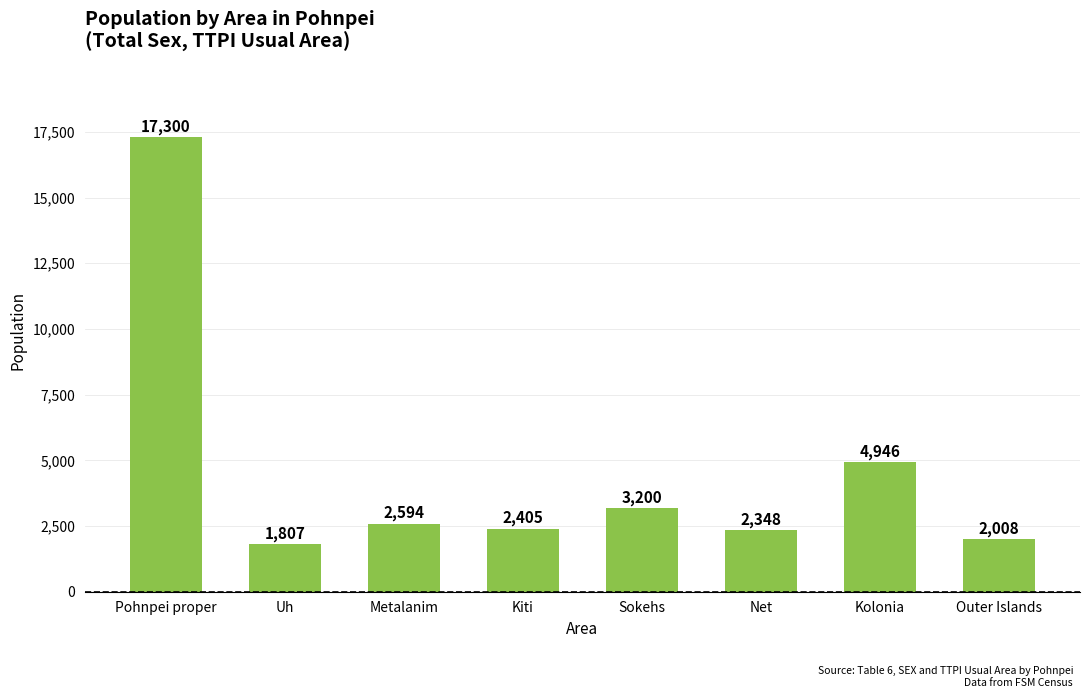

The chart shows a value of 5637 at Sokehs. True or false?

False